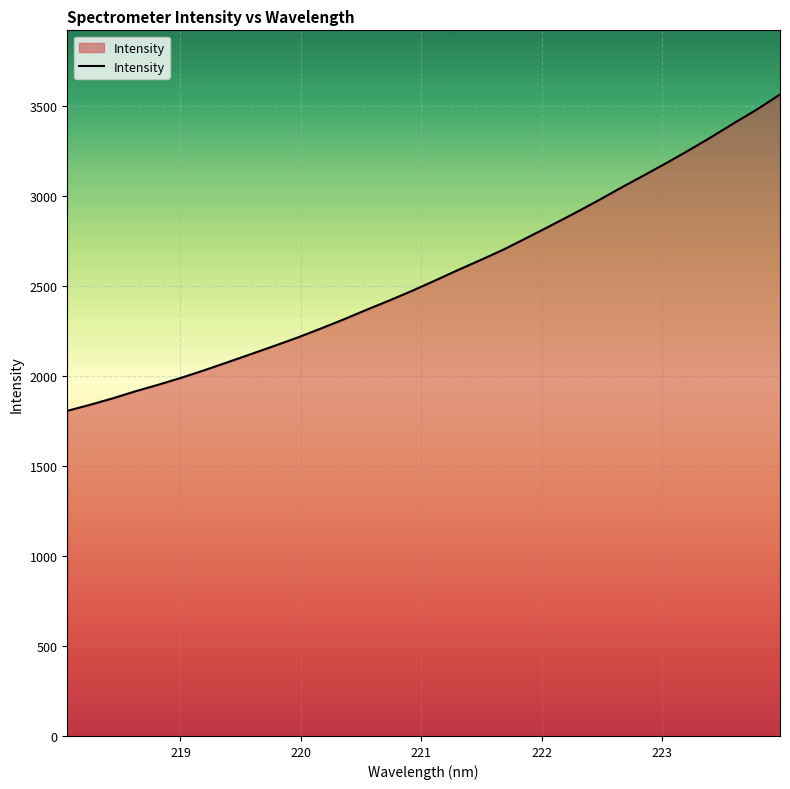

What is the difference between the maximum and minimum values?

1758.9